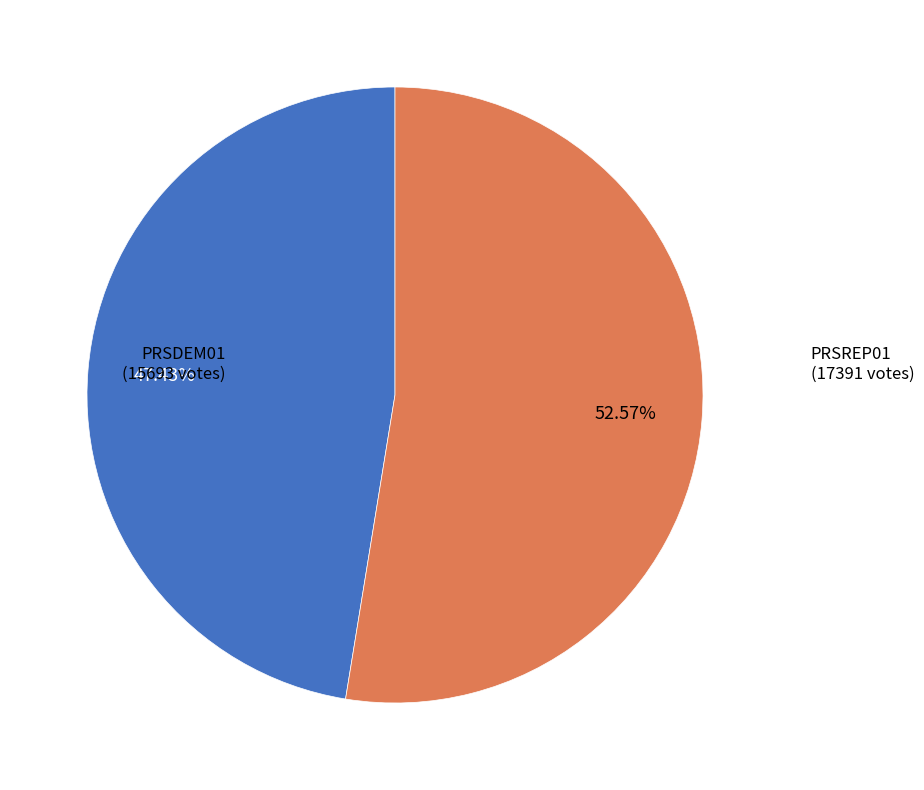

To the nearest percent, what is the difference between the largest and smallest slice percentages?

5%